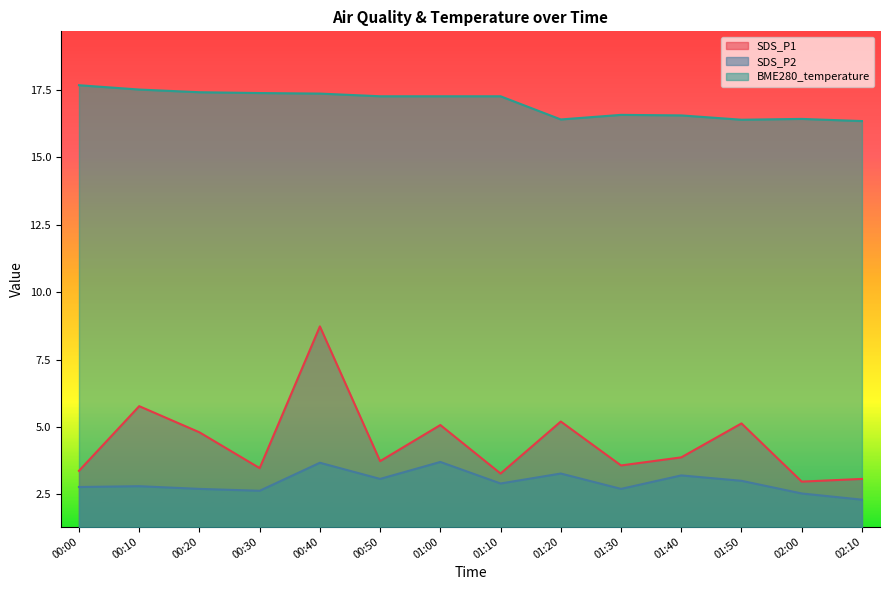

True or false: BME280_temperature and SDS_P2 intersect in this chart.

False